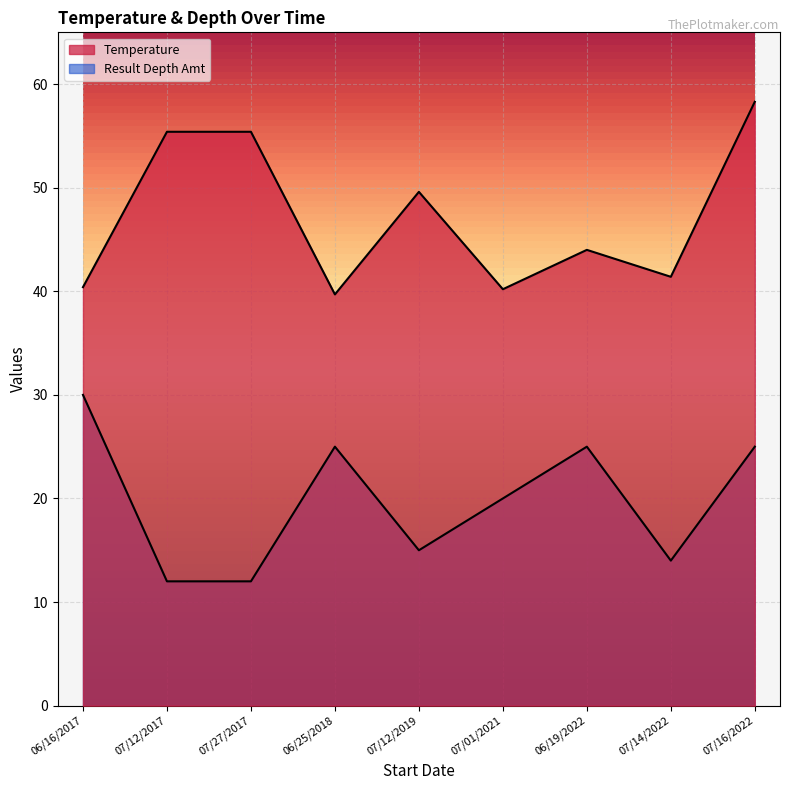

What is the approximate value of Temperature at 07/12/2017?

55.4